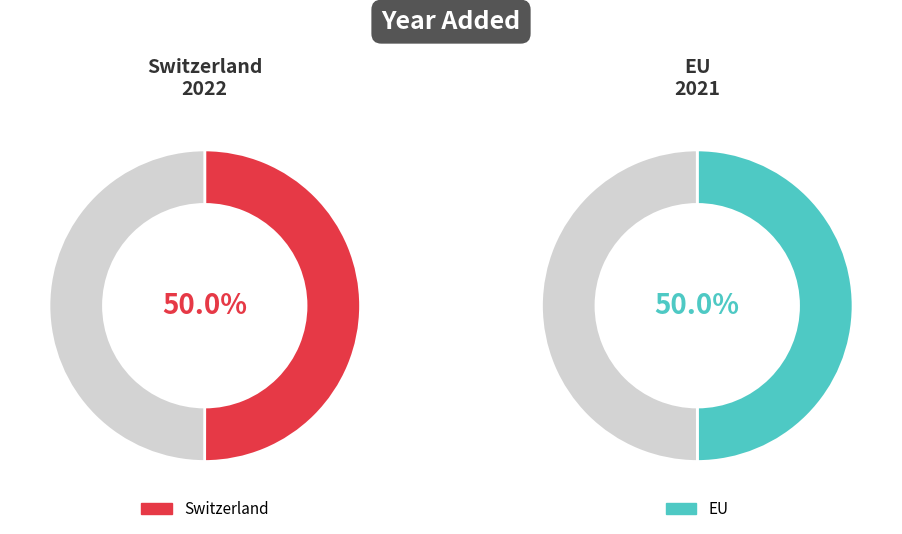

To the nearest percent, what percentage of the pie is EU?

50%